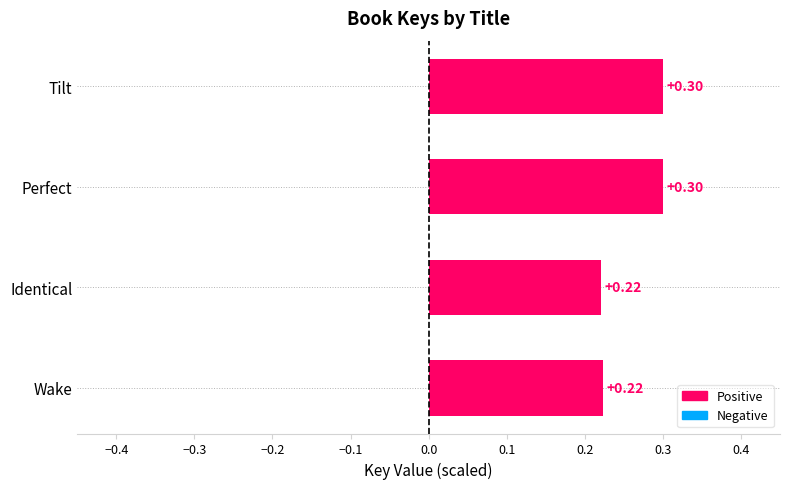

What is the label of the 1st bar from the top?

Tilt